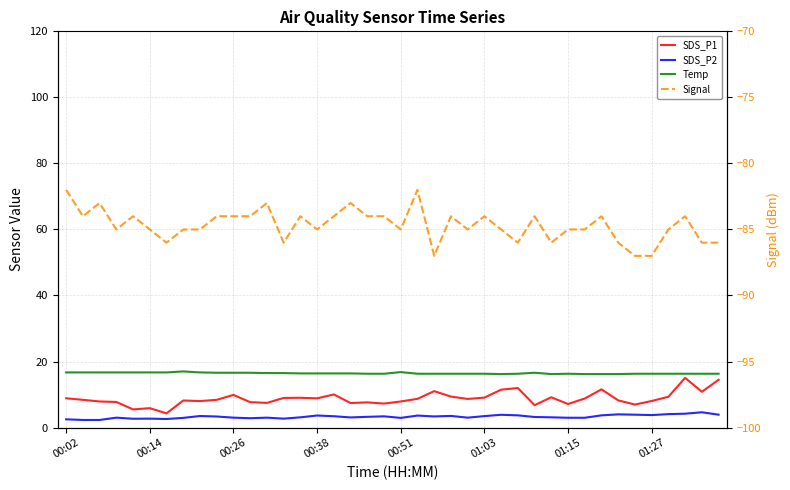

The value of SDS_P1 at 00:26 is 10.6. True or false?

False